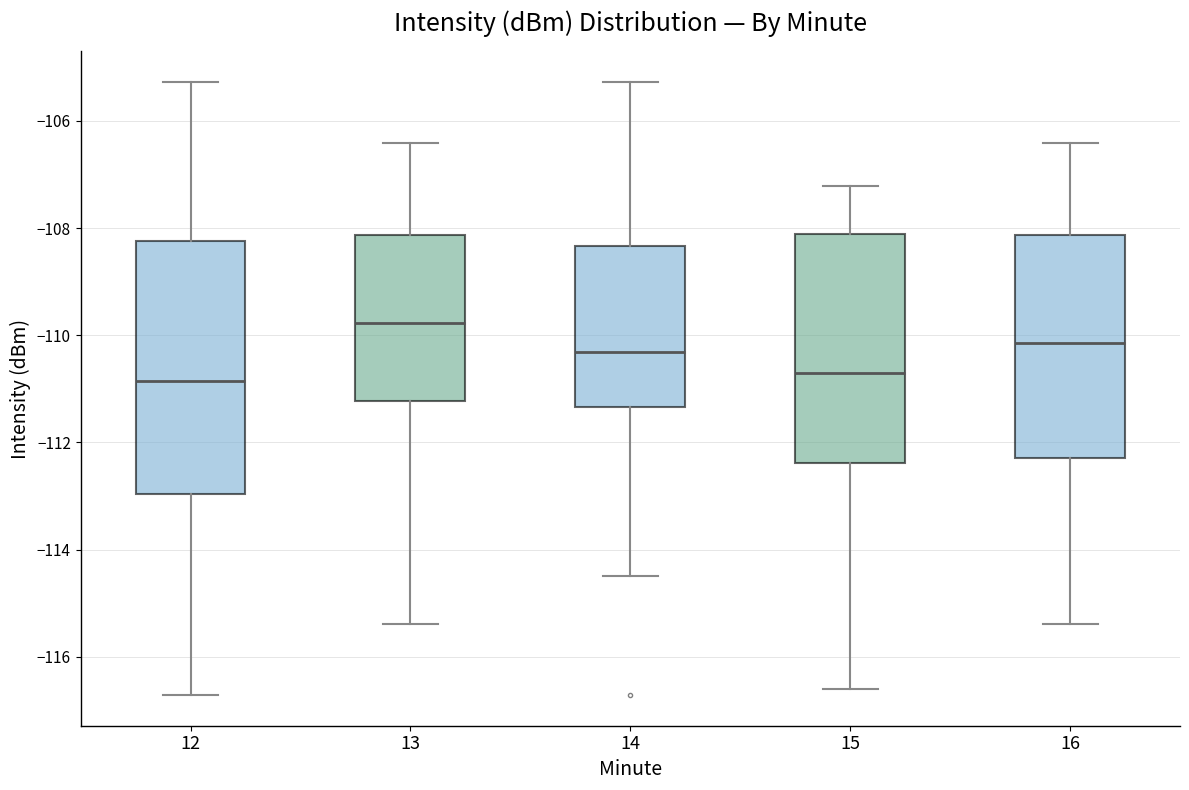

Reading left to right, transcribe this box plot: for each box, give where its median line is, the range the box spans, and where its two whiskers end, as read against the y-axis. The values are not printed on the chart, so give them approximately, as read against the axis.

12: median -110.8, box -113.0 to -108.2, whiskers -116.8 to -105.2
13: median -109.8, box -111.2 to -108.2, whiskers -115.4 to -106.4
14: median -110.4, box -111.4 to -108.4, whiskers -114.4 to -105.2
15: median -110.8, box -112.4 to -108.2, whiskers -116.6 to -107.2
16: median -110.2, box -112.2 to -108.2, whiskers -115.4 to -106.4